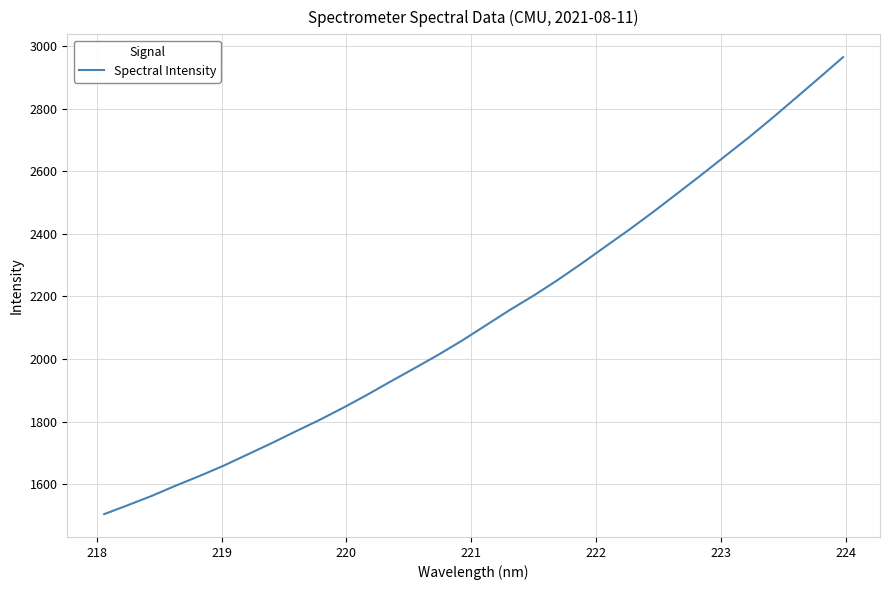

How many distinct data groups are displayed?

1